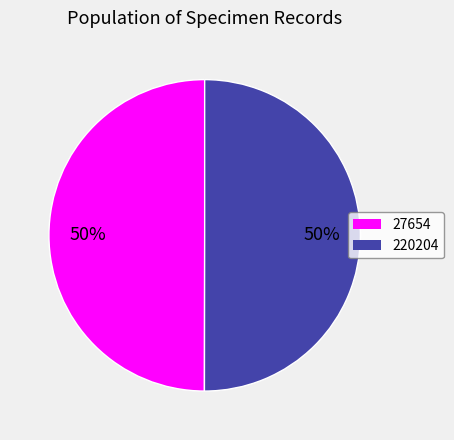

Is it true that 27654 is 50% of the pie?

True